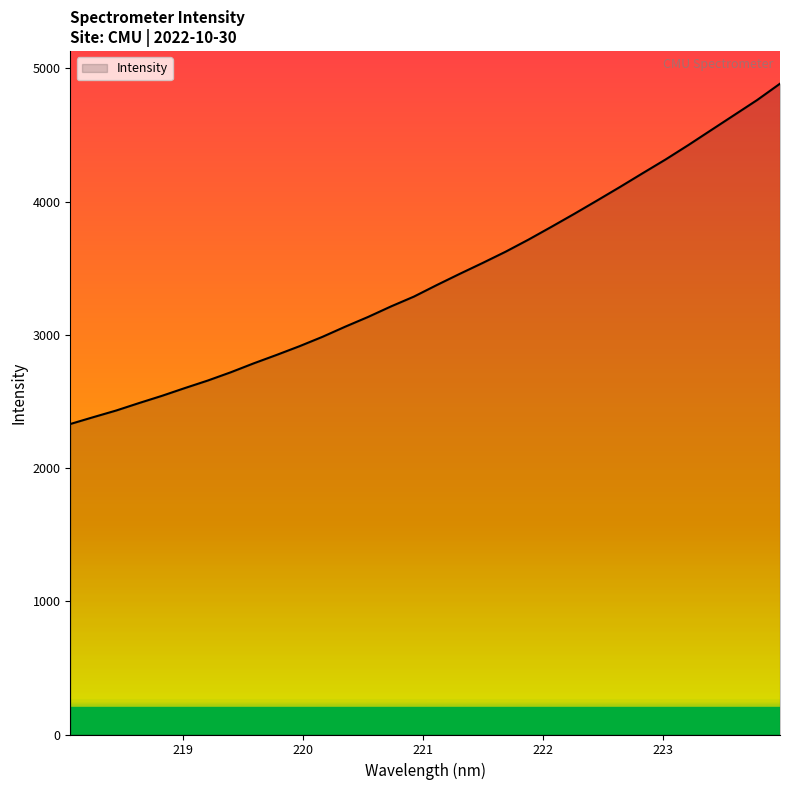

True or false: there are more than 2 points higher than both neighbors.

False